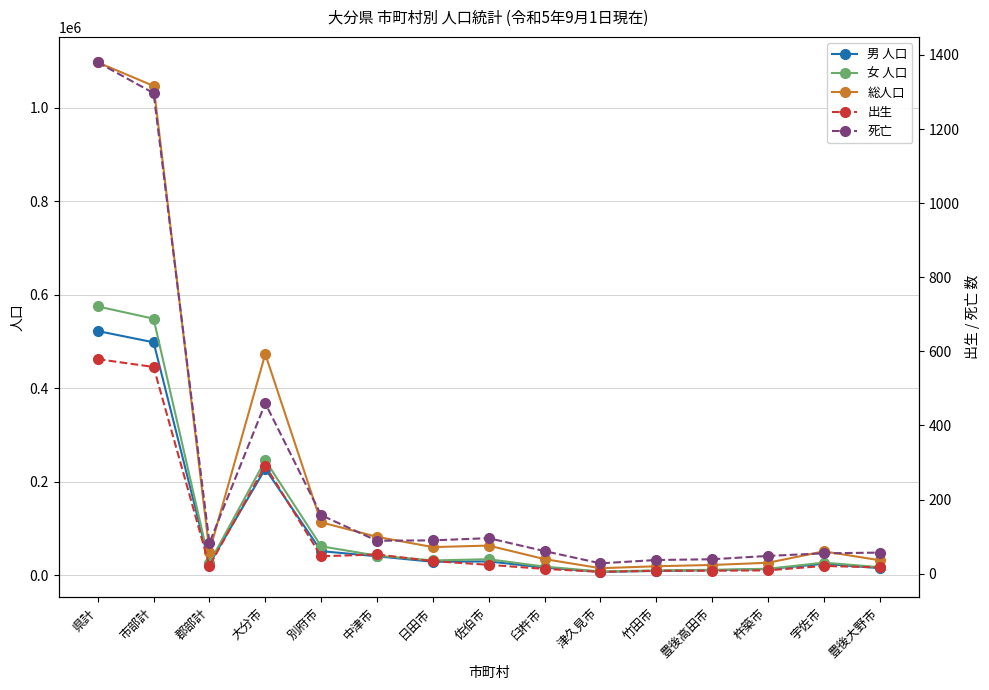

At which label does 総人口 reach its peak?

県計